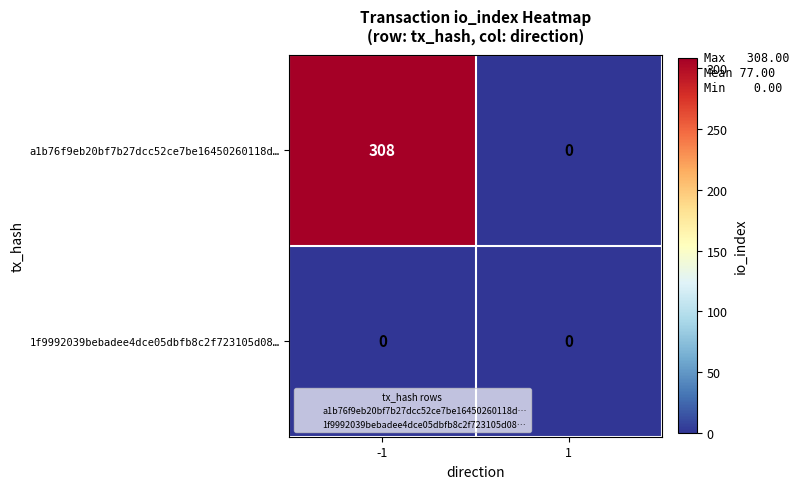

Which category has the highest value across all series?

-1